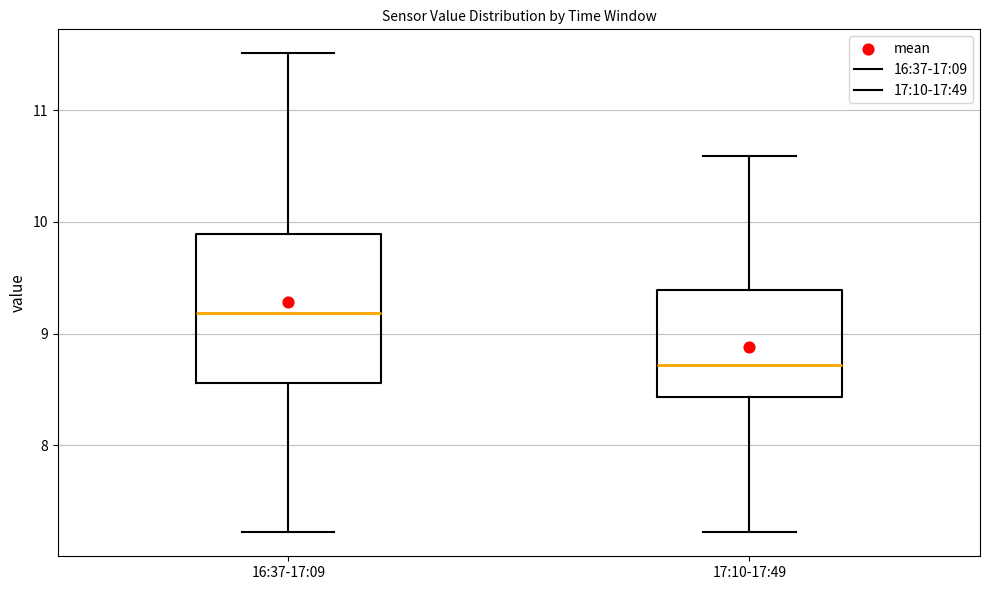

Where does the lower whisker of the box for 16:37-17:09 end on the y-axis? The values are not printed on the chart, so give them approximately, as read against the axis.

7.2